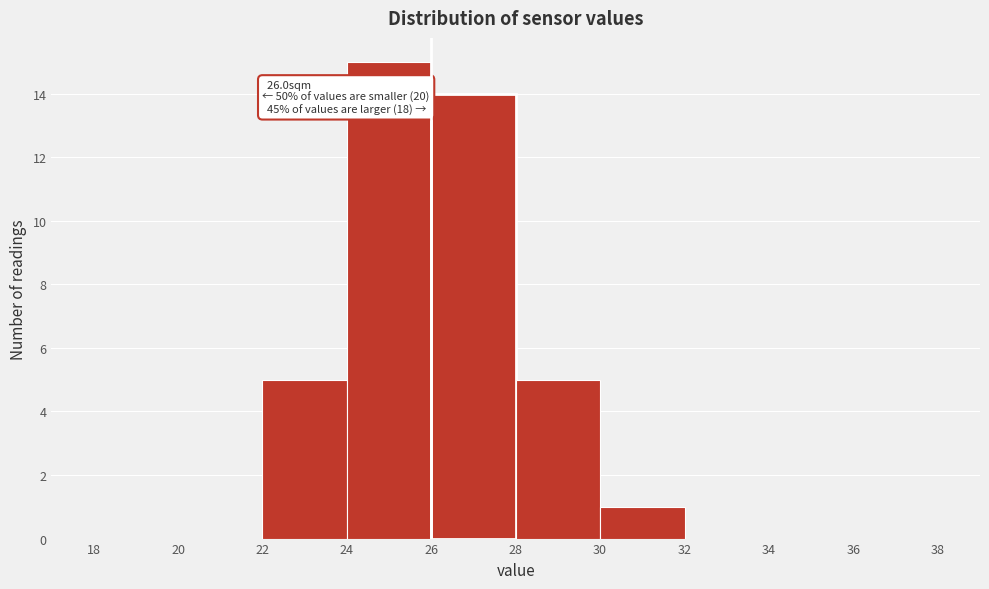

Which range on the x-axis has the tallest bar?

24 to 26